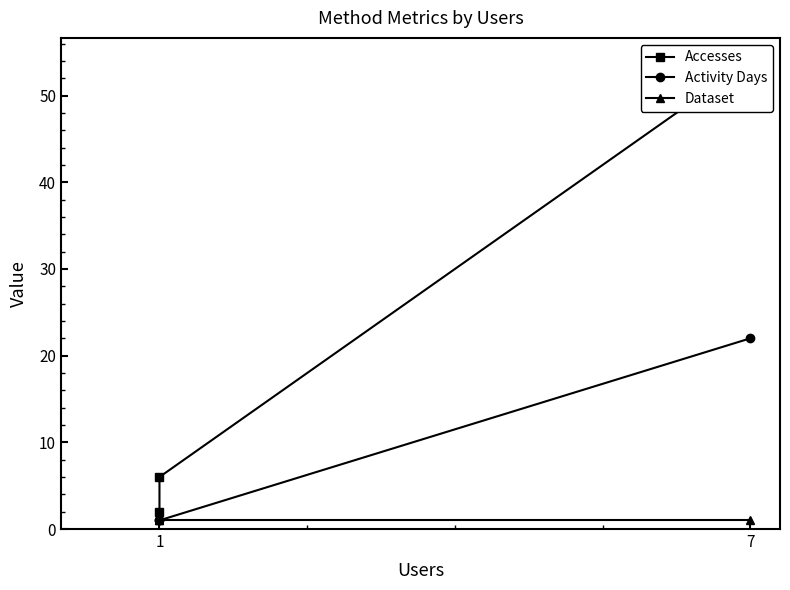

What is the lowest value of the Dataset series?

1